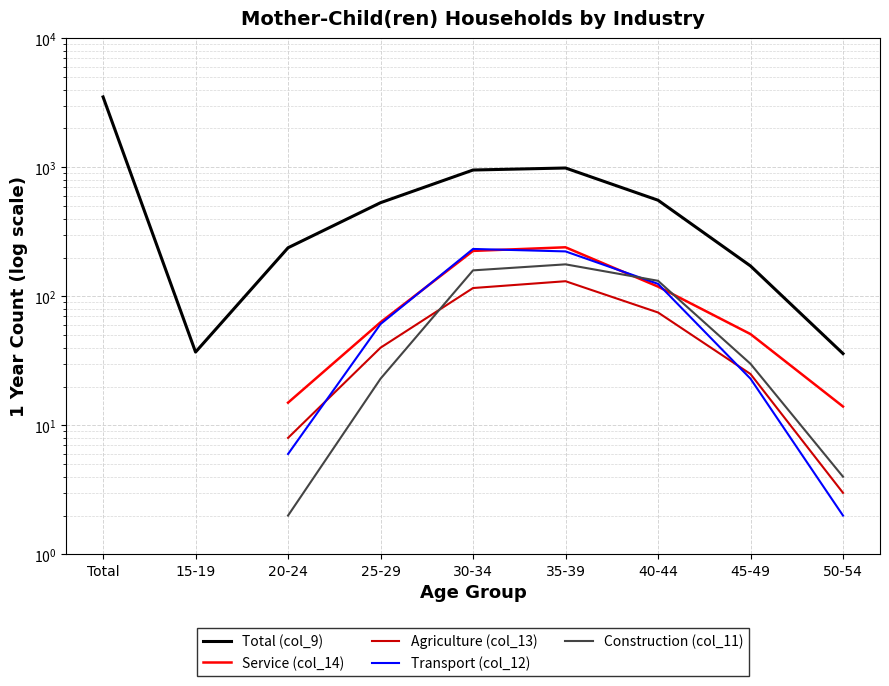

What is the spread (max minus min) of values at 30-34?

837.0